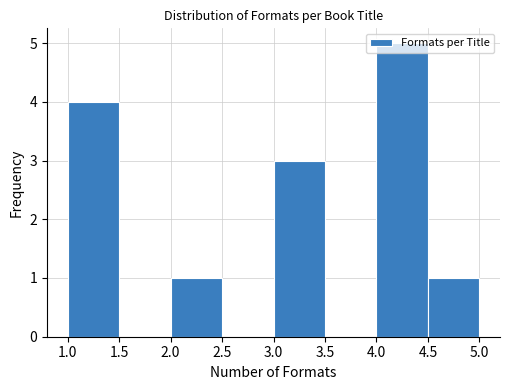

Reading left to right, transcribe this chart: for each bar, give the range it covers on the x-axis and its height. The values are not printed on the chart, so give them approximately, as read against the axis.

1.0 to 1.5: 4
1.5 to 2.0: 0
2.0 to 2.5: 1
2.5 to 3.0: 0
3.0 to 3.5: 3
3.5 to 4.0: 0
4.0 to 4.5: 5
4.5 to 5.0: 1